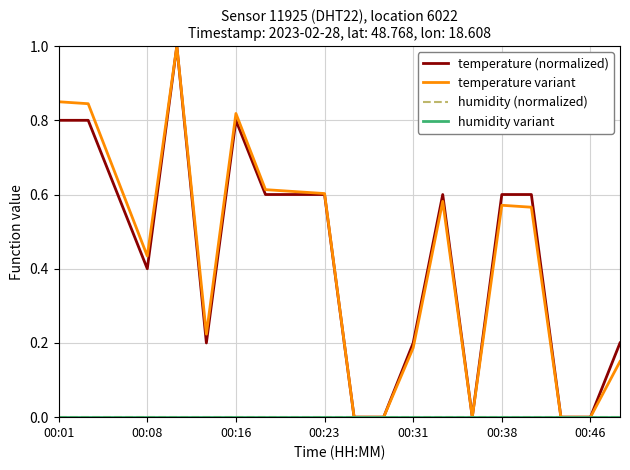

Is this an area chart (filled region under the line)?

No